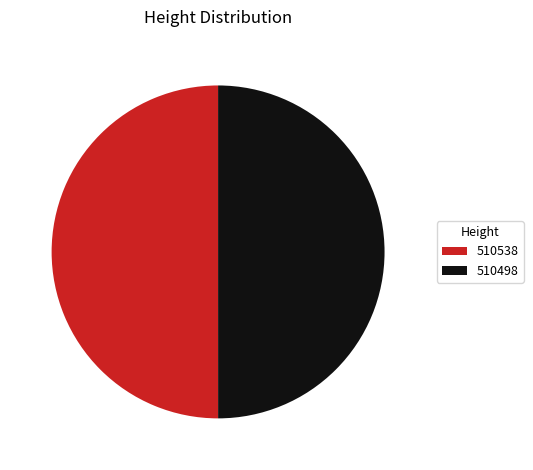

Combined, do 510538 and 510498 account for over 50%?

Yes